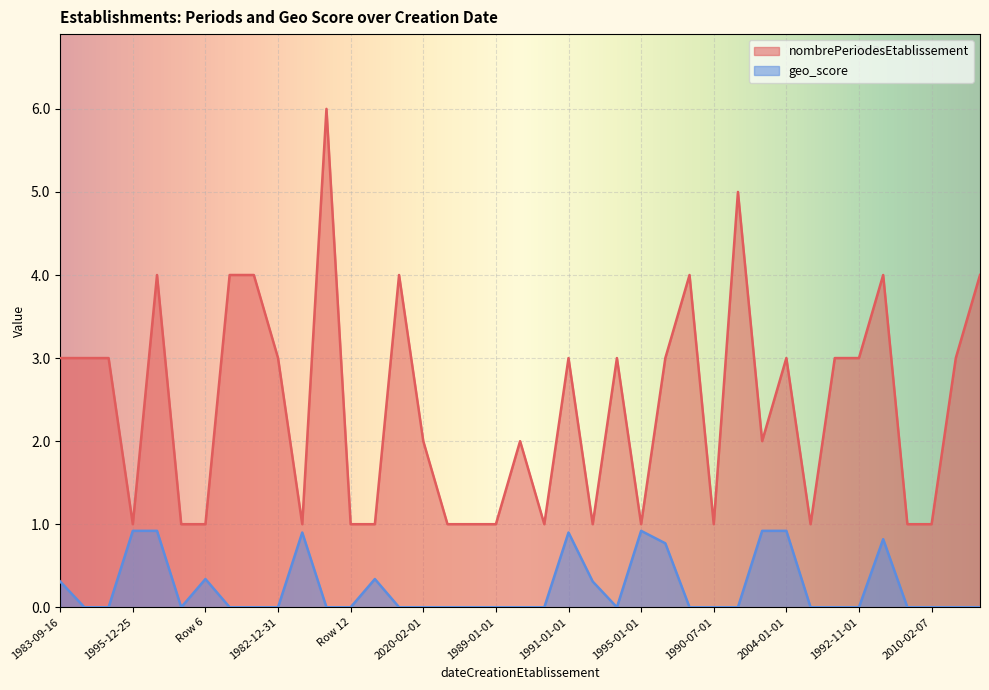

What is the spread (max minus min) of values at 1992-01-01?

3.0